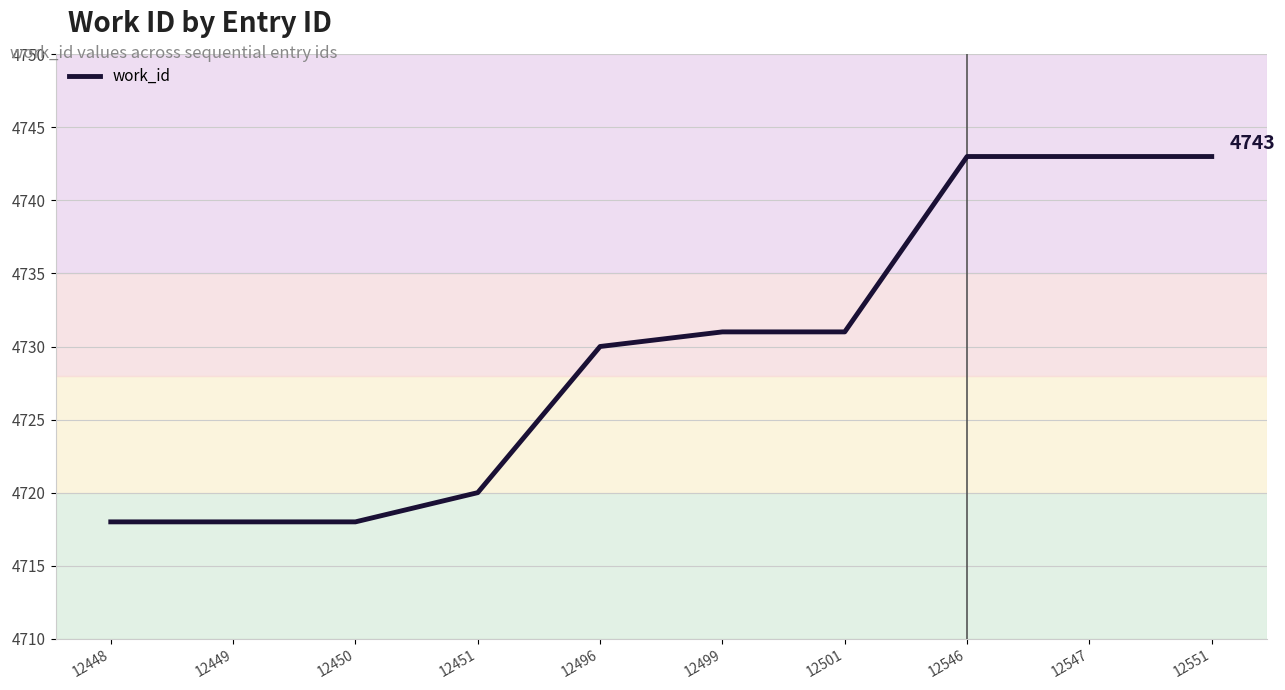

What is the ratio of the value at 12449 to the value at 12499?

1.0